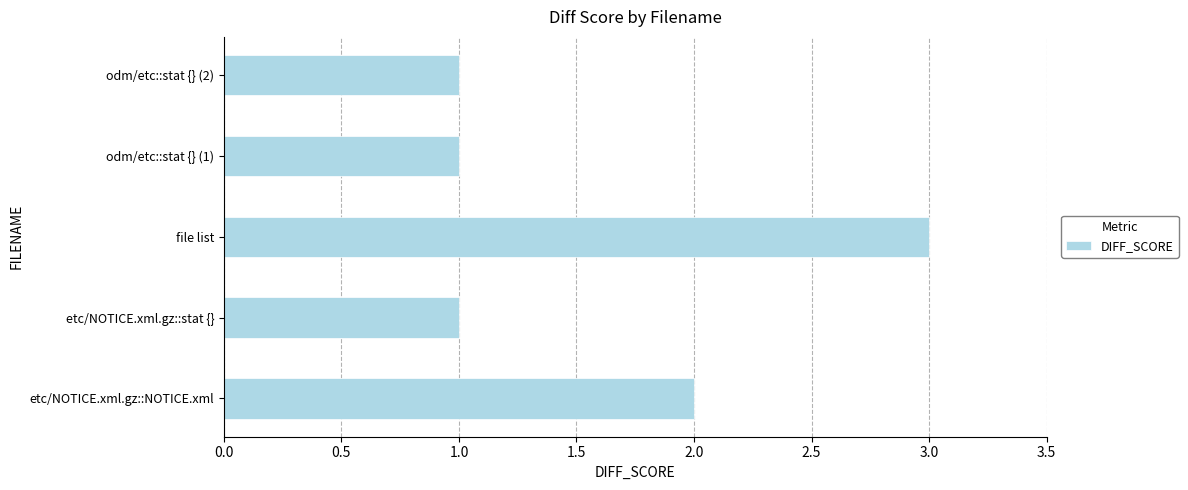

Count the number of categories in the chart.

5